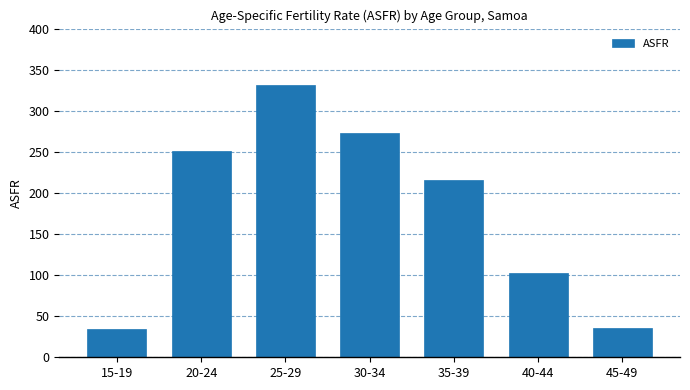

The chart shows a value of 103.0 at 40-44. True or false?

True